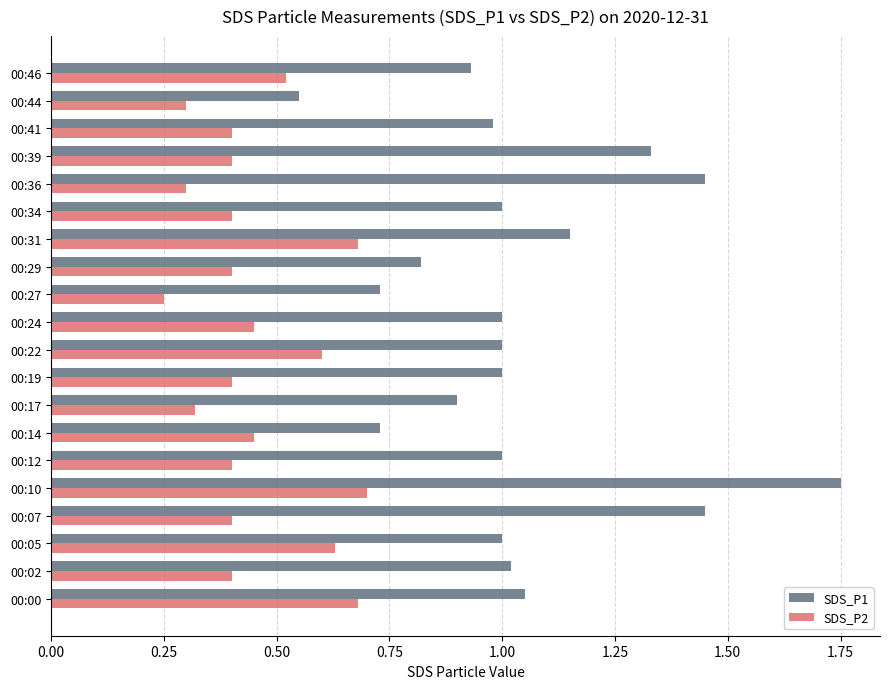

Where is SDS_P2 nearest to the value 0?

00:27